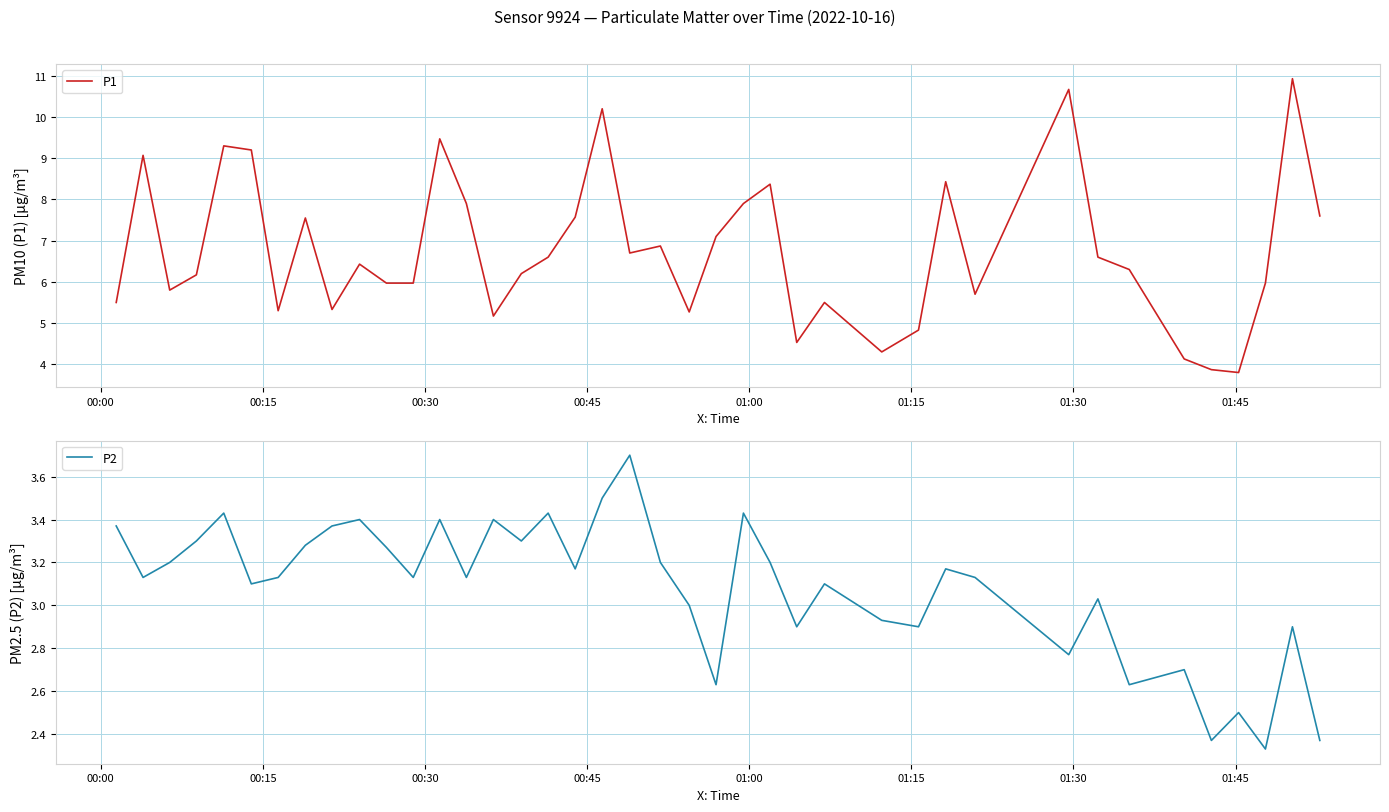

True or false: P2 and P1 cross at least once.

False